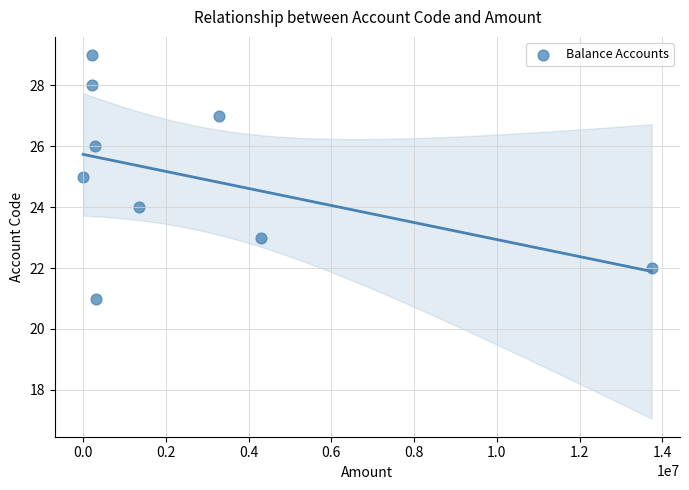

What is the range of Y values (max minus min)?

8